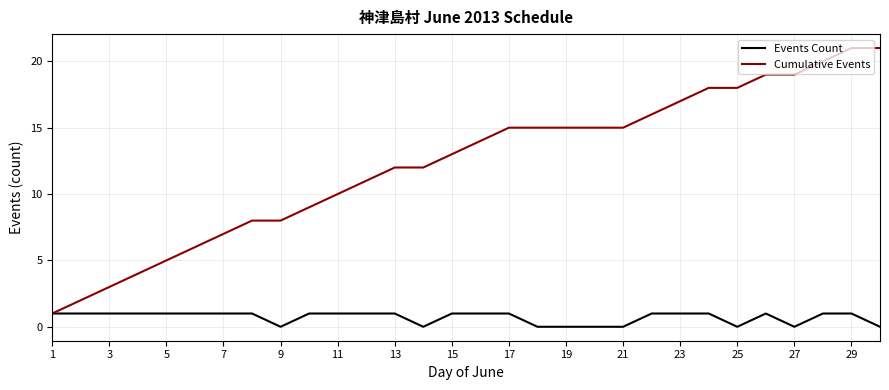

Which series has the widest spread of values?

Cumulative Events